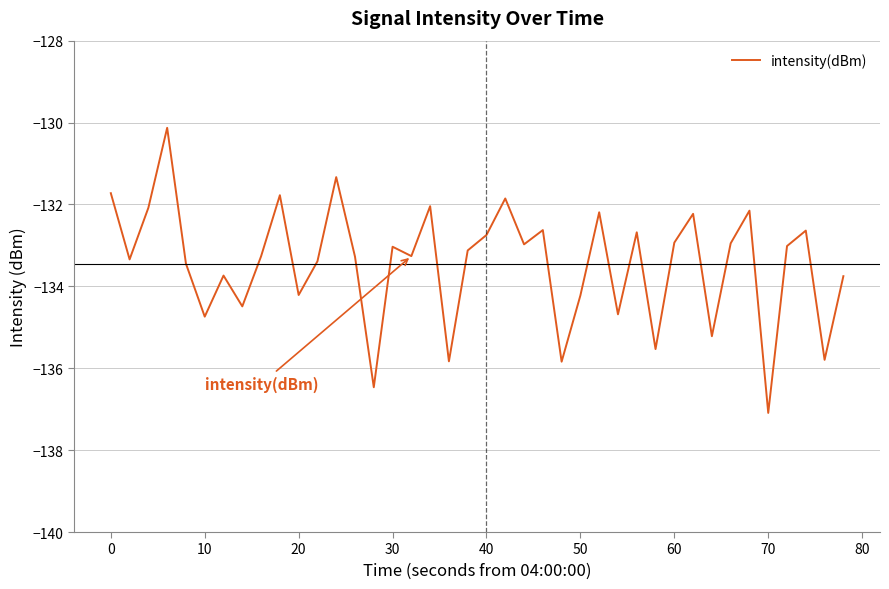

What is the maximum value shown in the chart?

-130.1